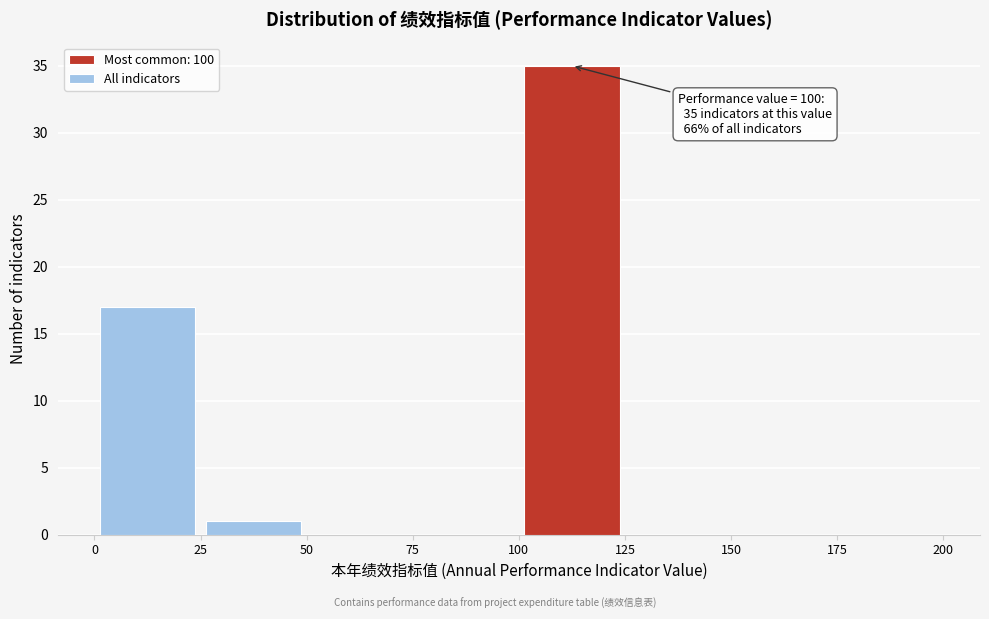

Which range on the x-axis has the tallest bar?

100 to 125